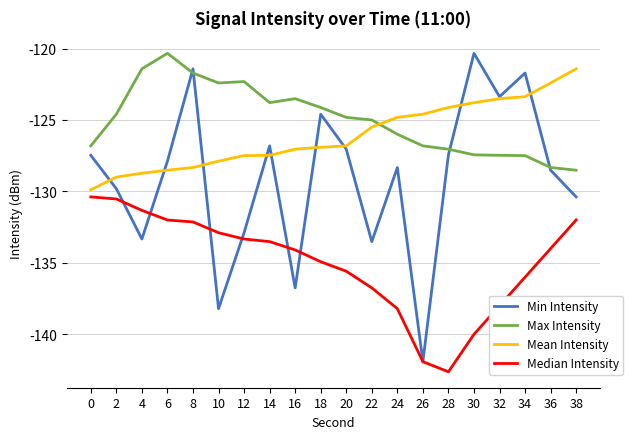

What is the total value across all series at 34?

-508.6